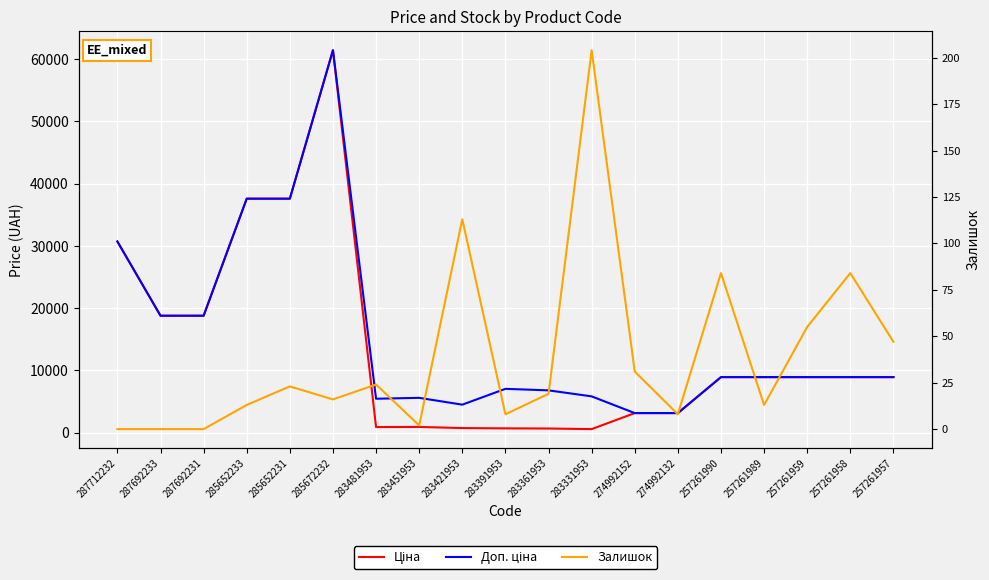

Count the number of data series in this chart.

3